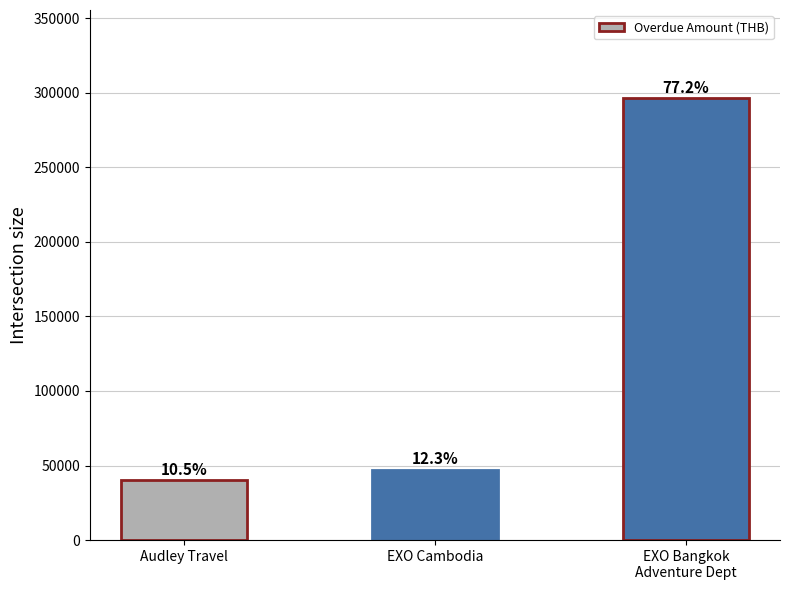

How many bars are there in total?

3